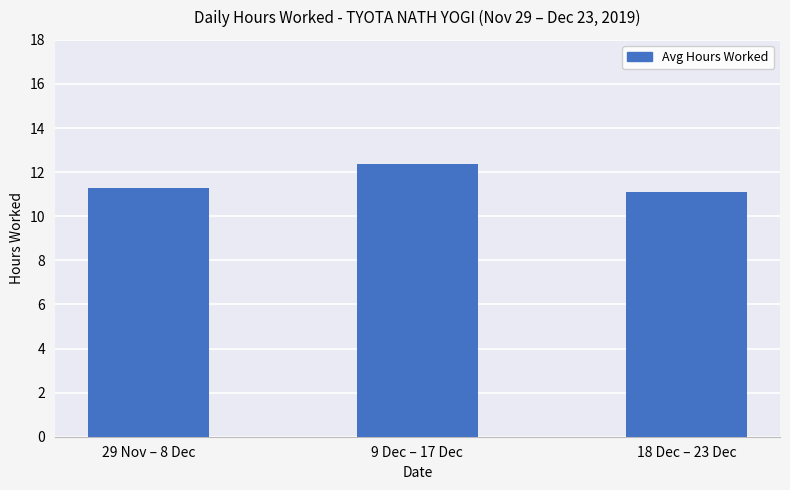

Approximately how many times larger is the value at 9 Dec – 17 Dec compared to 29 Nov – 8 Dec?

1.1